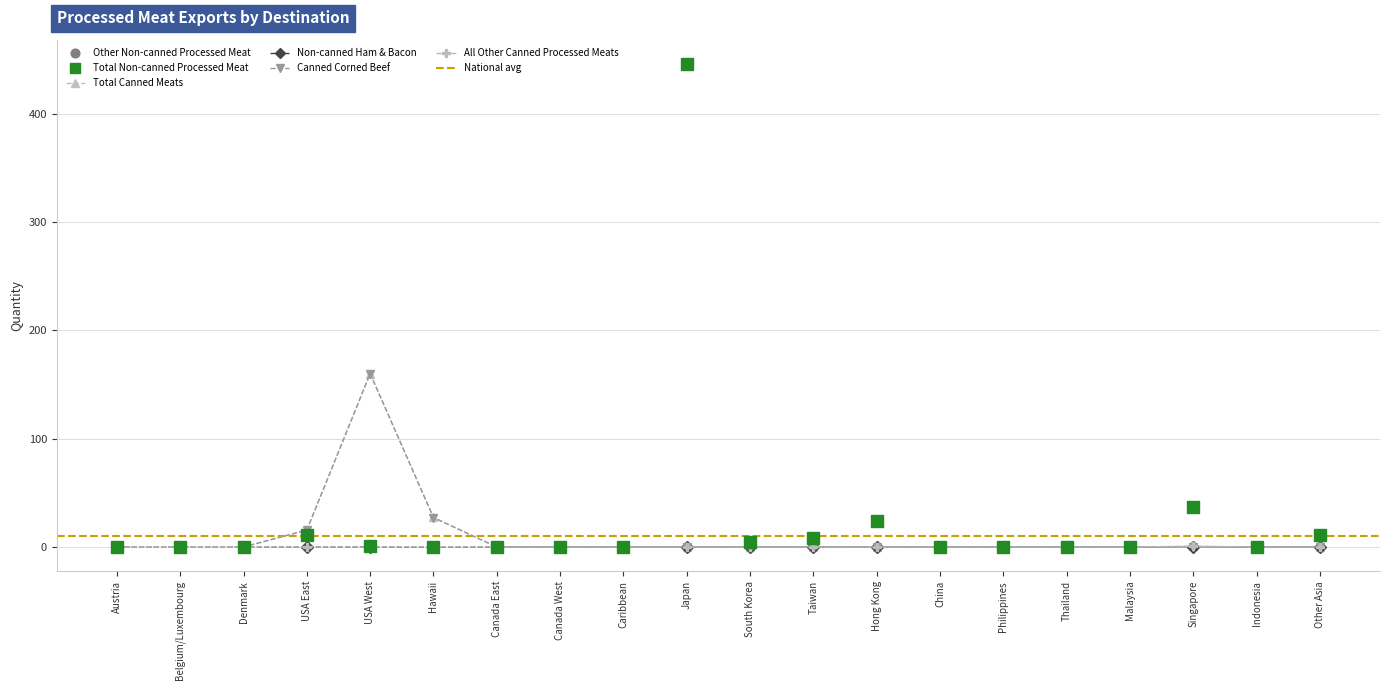

Does the chart display data point markers on the line(s)?

Yes